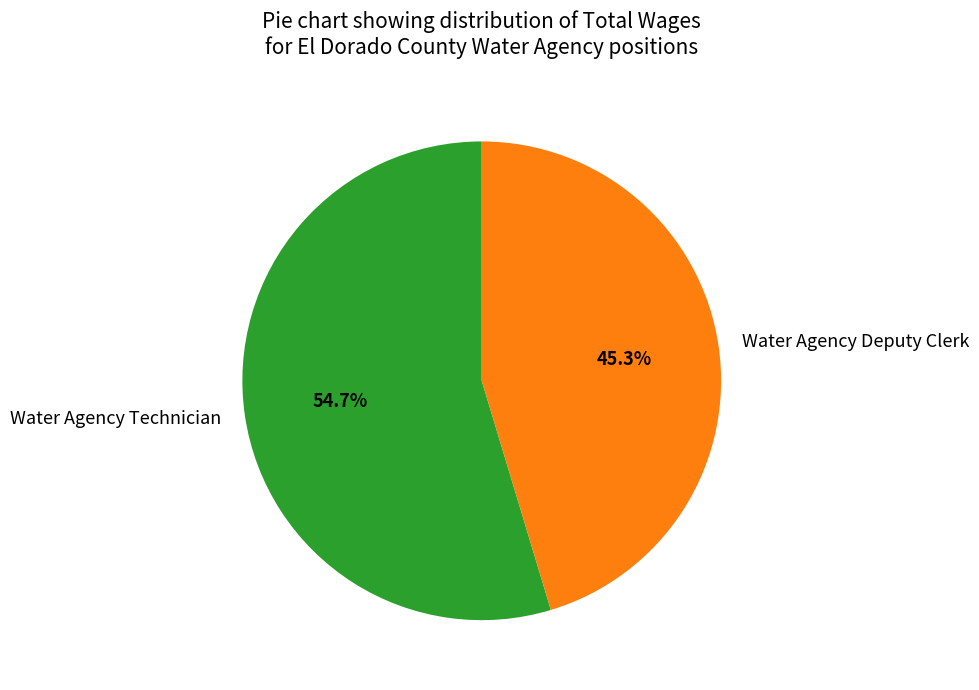

To the nearest percent, what percentage of the pie is Water Agency Deputy Clerk?

45%